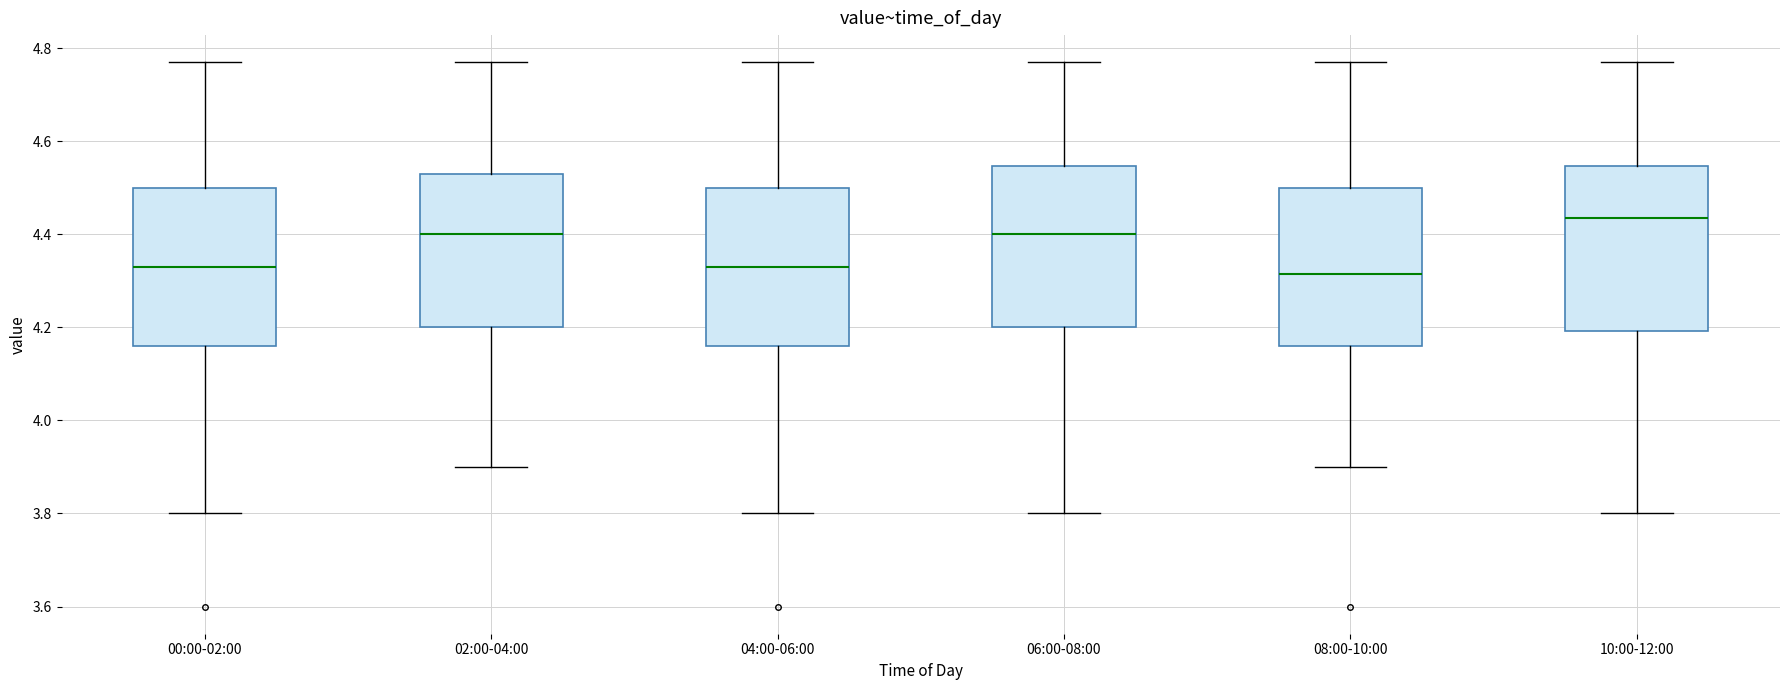

Reading left to right, read every box against the y-axis: the position of its median line, the range the box covers, and the ends of its whiskers. The values are not printed on the chart, so give them approximately, as read against the axis.

00:00-02:00: median 4.34, box 4.16 to 4.50, whiskers 3.80 to 4.78
02:00-04:00: median 4.40, box 4.20 to 4.54, whiskers 3.90 to 4.78
04:00-06:00: median 4.34, box 4.16 to 4.50, whiskers 3.80 to 4.78
06:00-08:00: median 4.40, box 4.20 to 4.54, whiskers 3.80 to 4.78
08:00-10:00: median 4.32, box 4.16 to 4.50, whiskers 3.90 to 4.78
10:00-12:00: median 4.44, box 4.20 to 4.54, whiskers 3.80 to 4.78